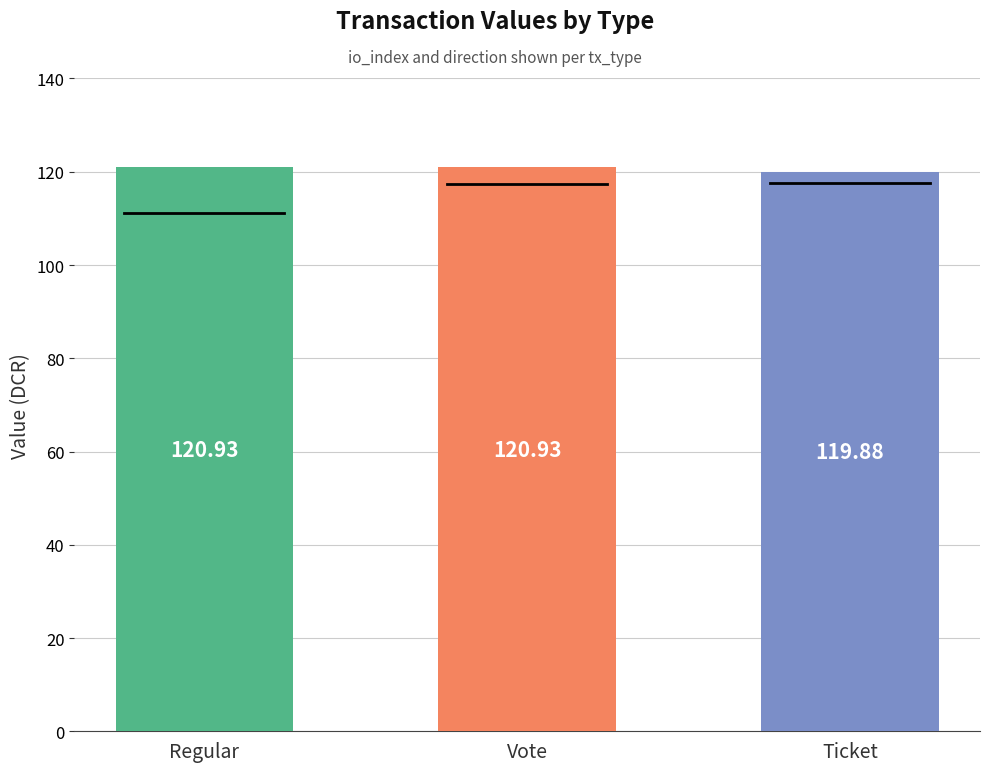

What is the average value?

120.6